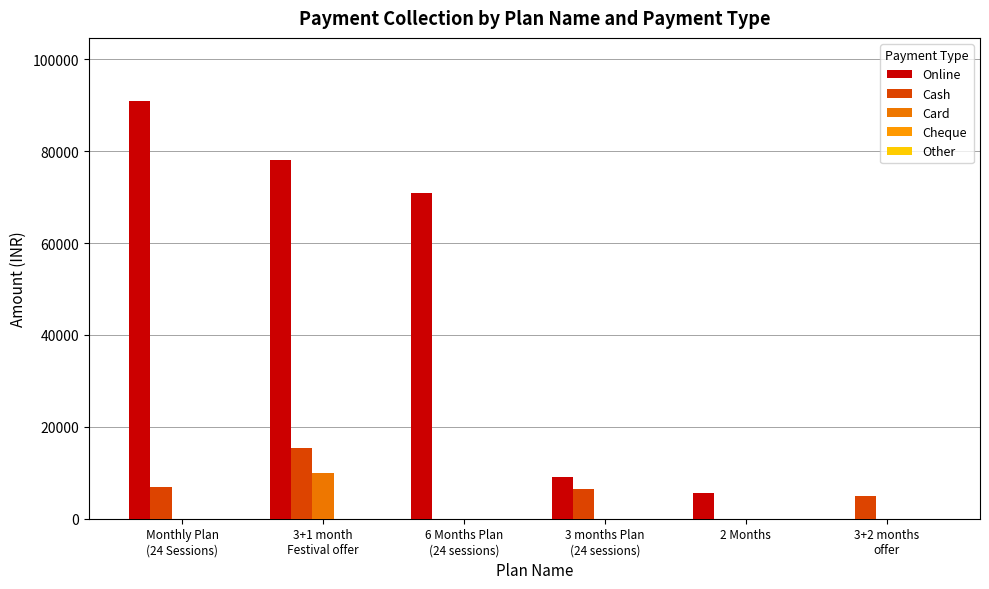

True or false: Online has a value of 32697 at 6 Months Plan
(24 sessions).

False